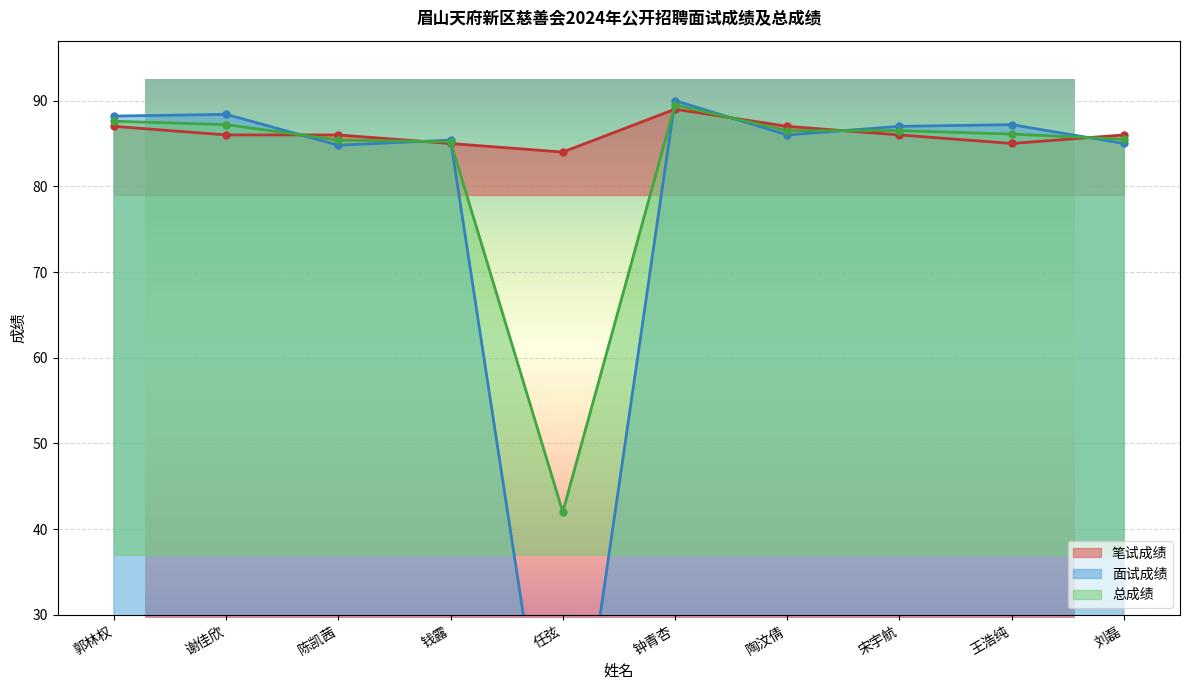

What value does the 笔试成绩 series have at 陈凯茜?

86.0